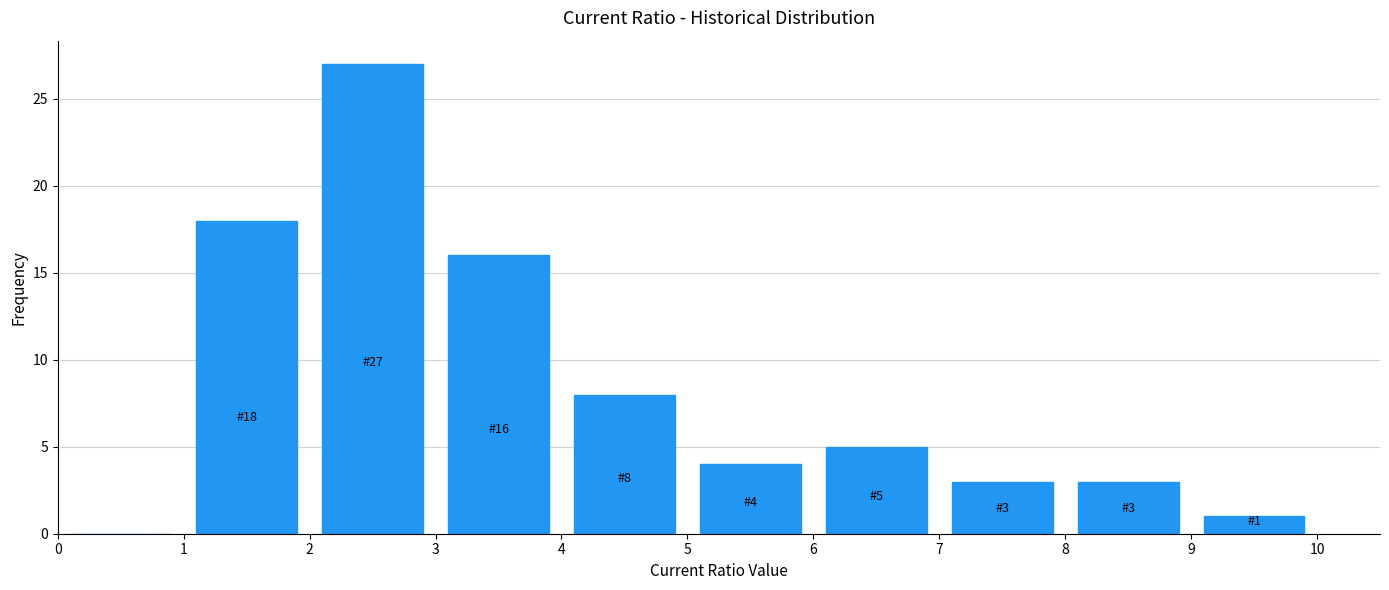

Which range on the x-axis has the tallest bar?

2 to 3